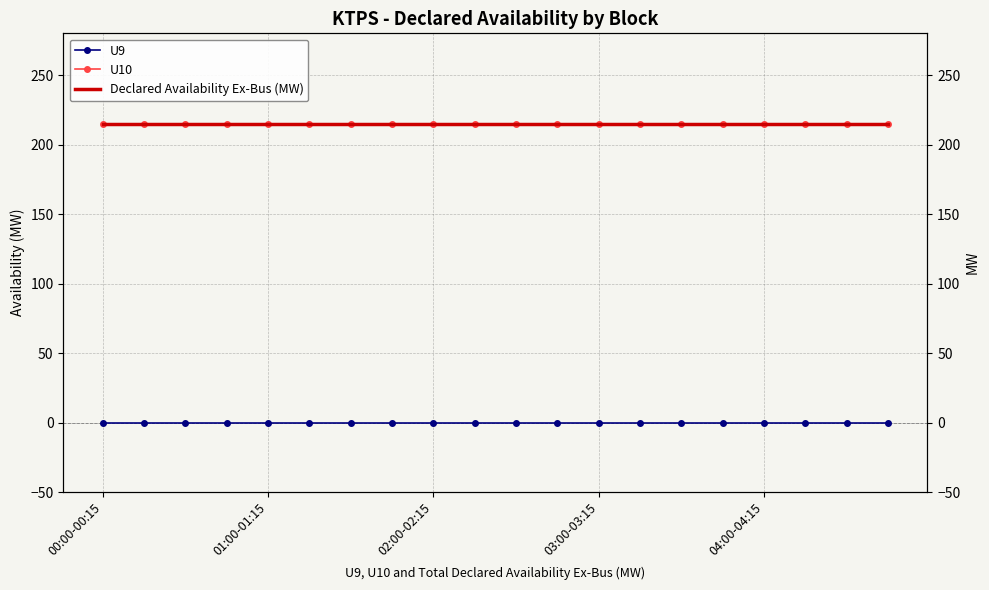

Is it true that U10 equals 215 at 14?

True